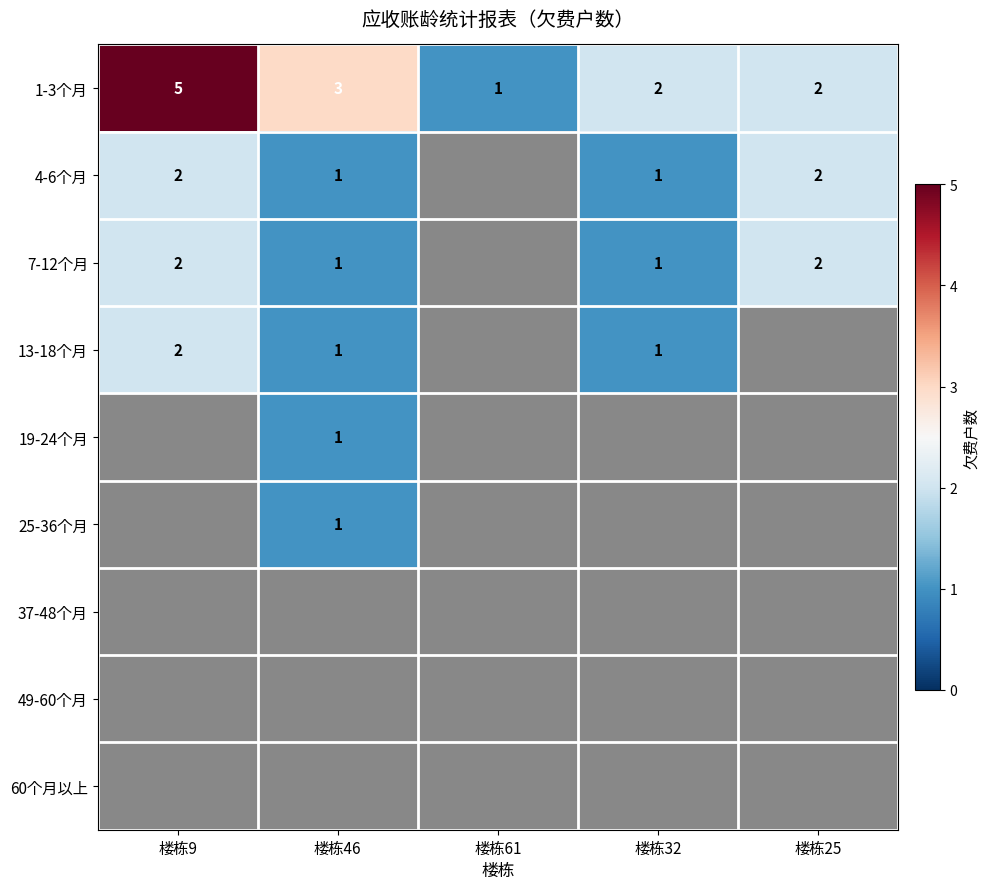

At how many categories does at least one series exceed 2?

2